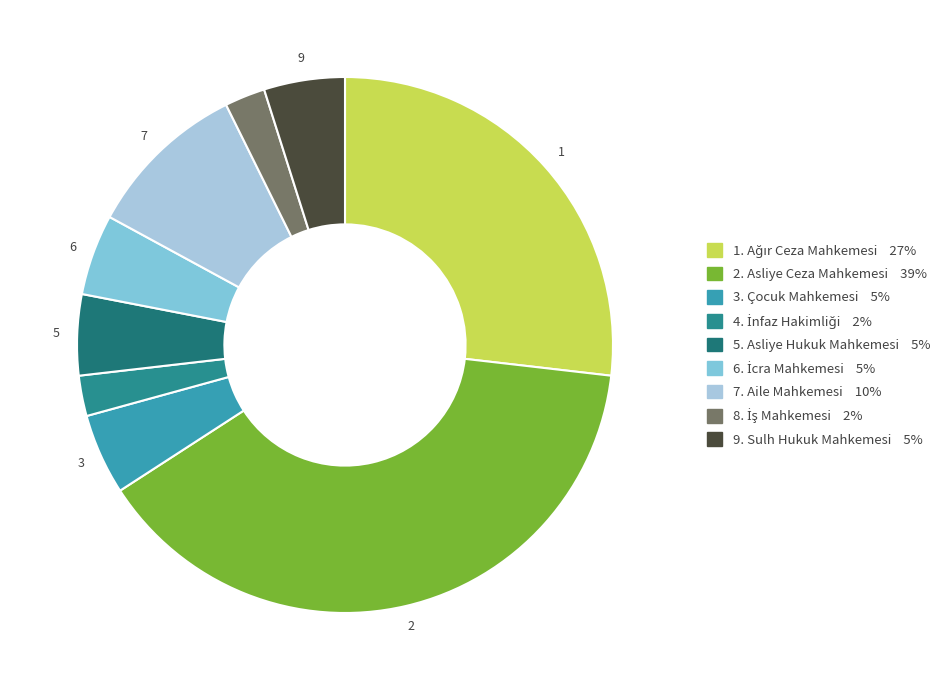

How many segments does this pie chart have?

9